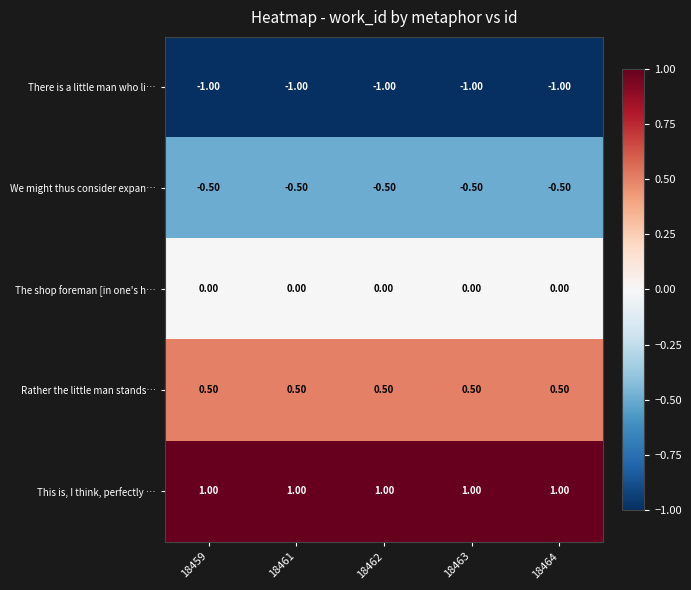

List the series in order of their overall mean, lowest first.

There is a little man who li…, We might thus consider expan…, The shop foreman [in one's h…, Rather the little man stands…, This is, I think, perfectly …